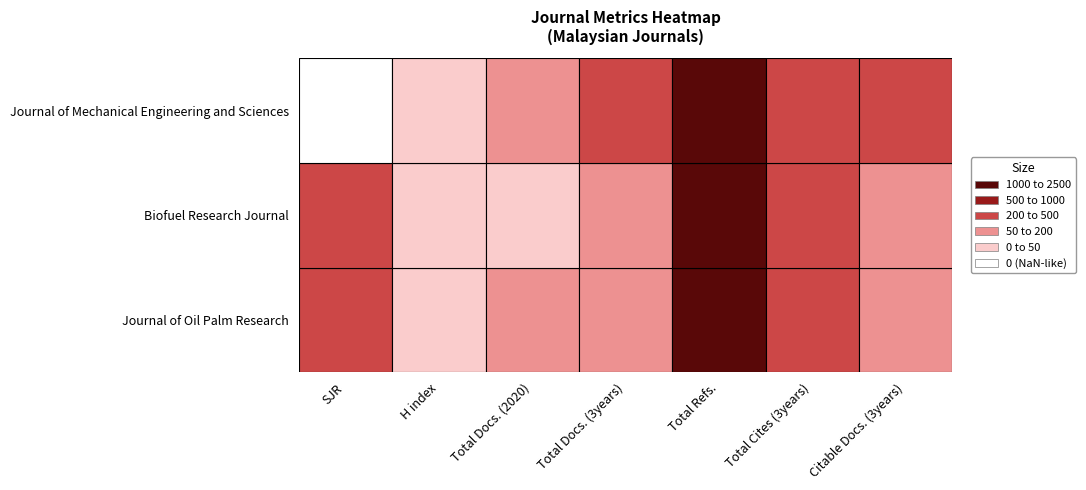

List the labels in order of Journal of Oil Palm Research value, largest first.

Total Refs., SJR, Total Cites (3years), Total Docs. (3years), Citable Docs. (3years), Total Docs. (2020), H index